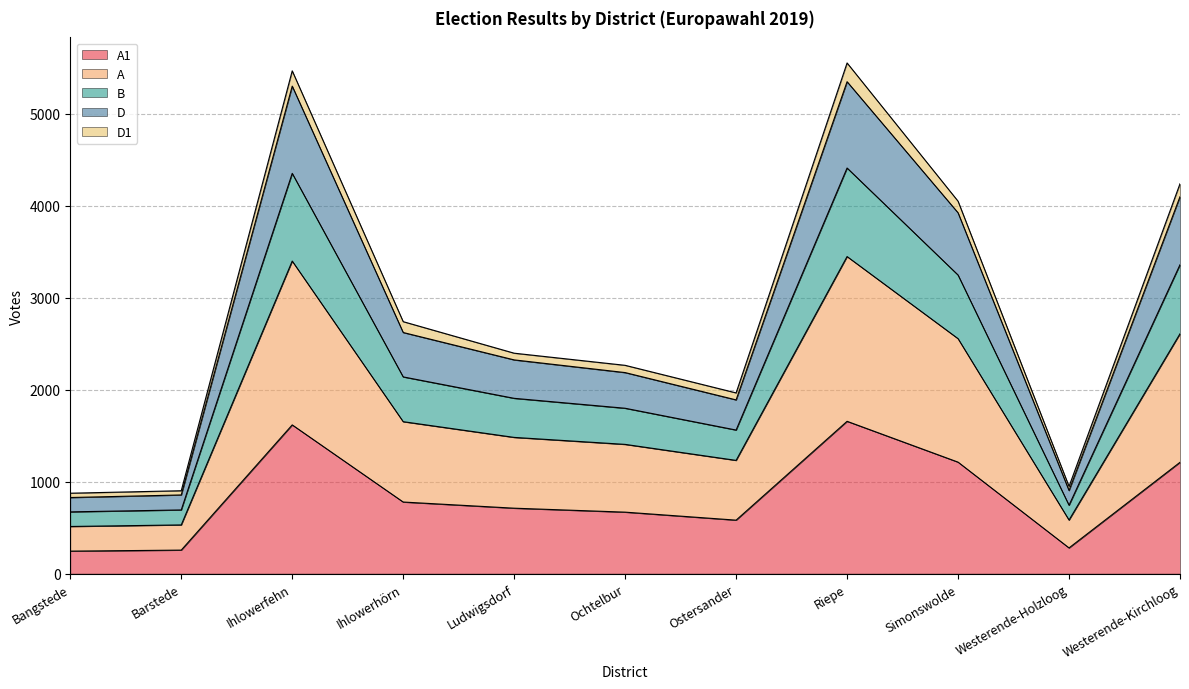

Does the chart display data point markers on the line(s)?

No